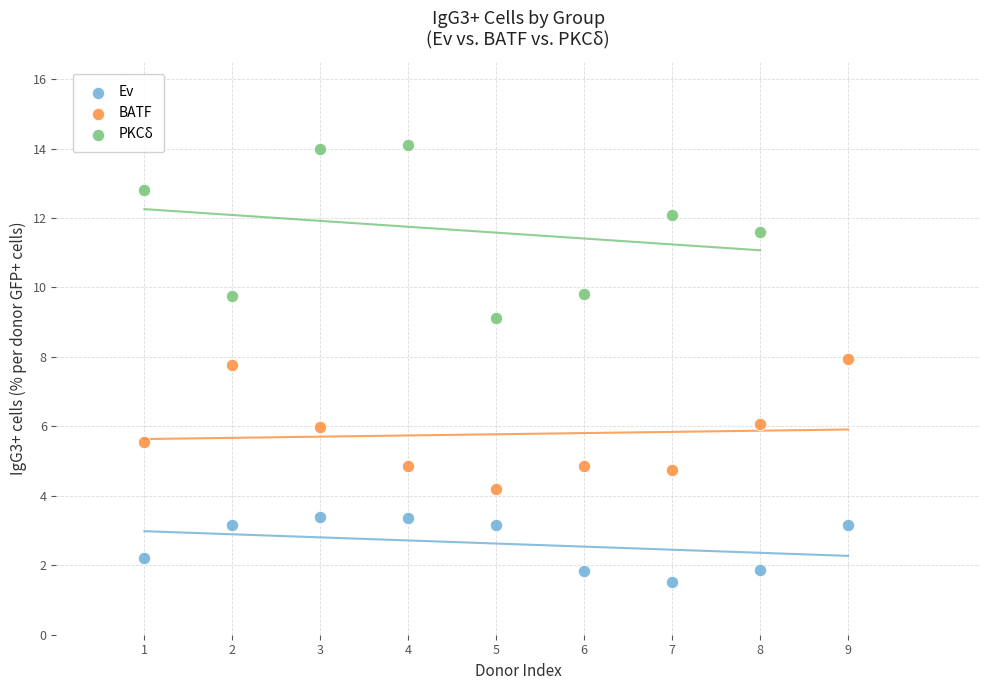

What are all the series names shown in the legend?

Ev, BATF, PKCδ